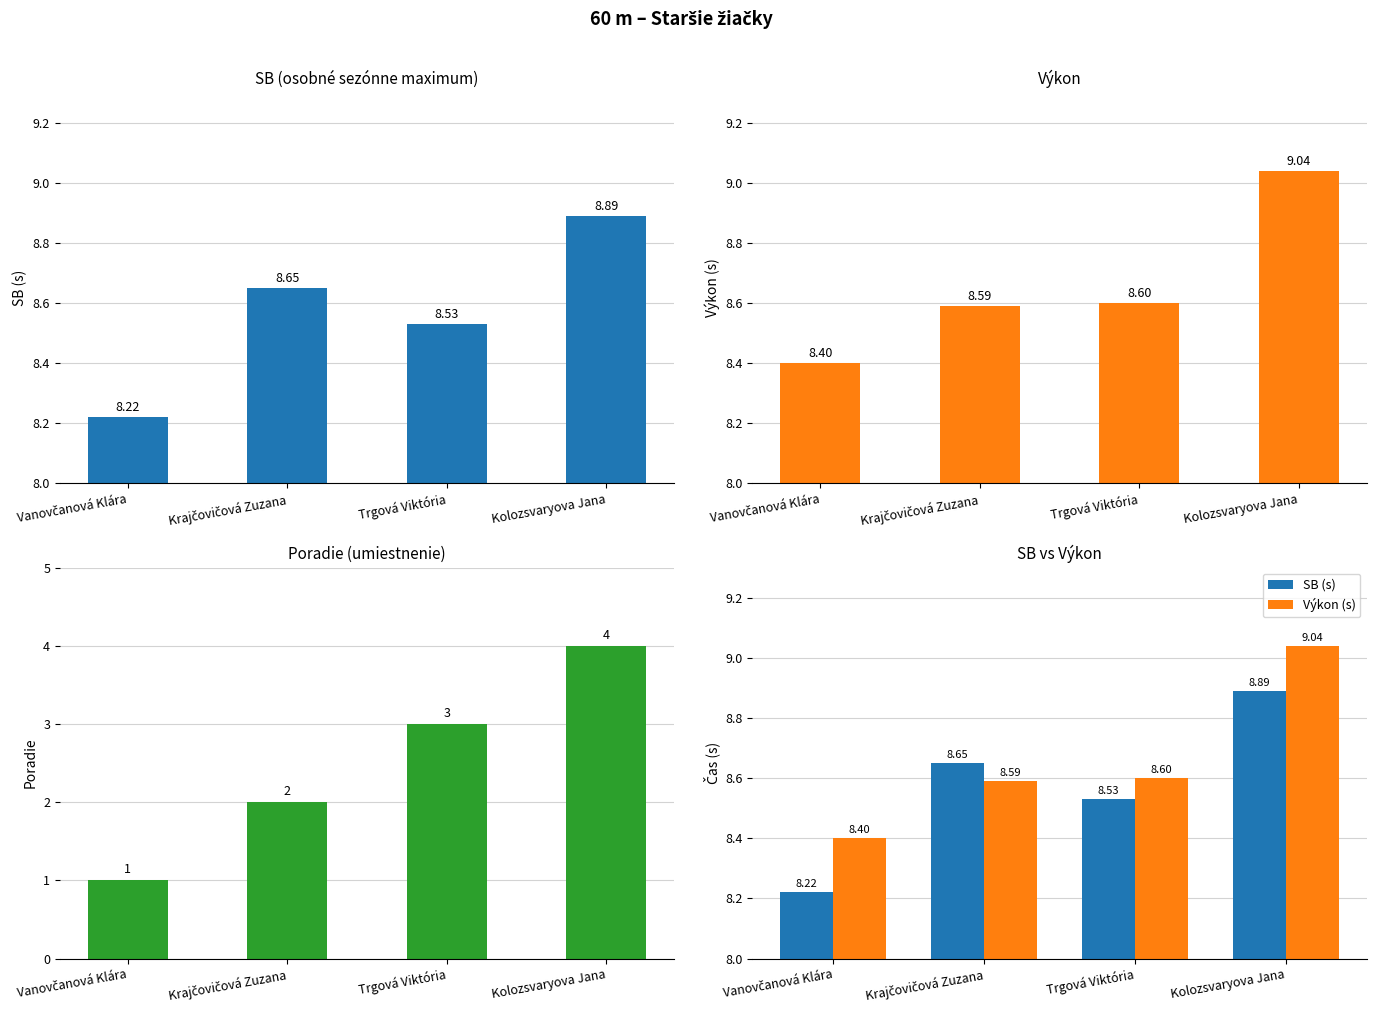

Which label corresponds to the largest value in the chart?

Kolozsvaryova Jana